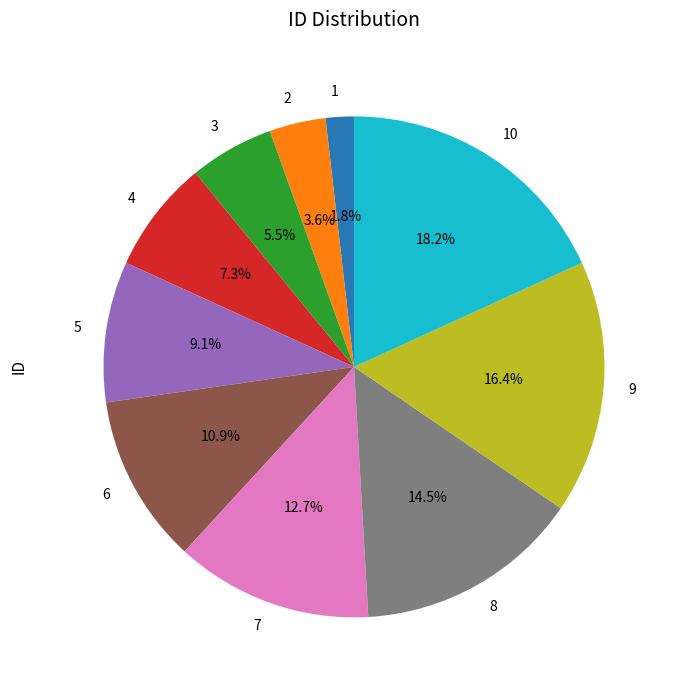

Rank the categories by value from highest to lowest.

10, 9, 8, 7, 6, 5, 4, 3, 2, 1